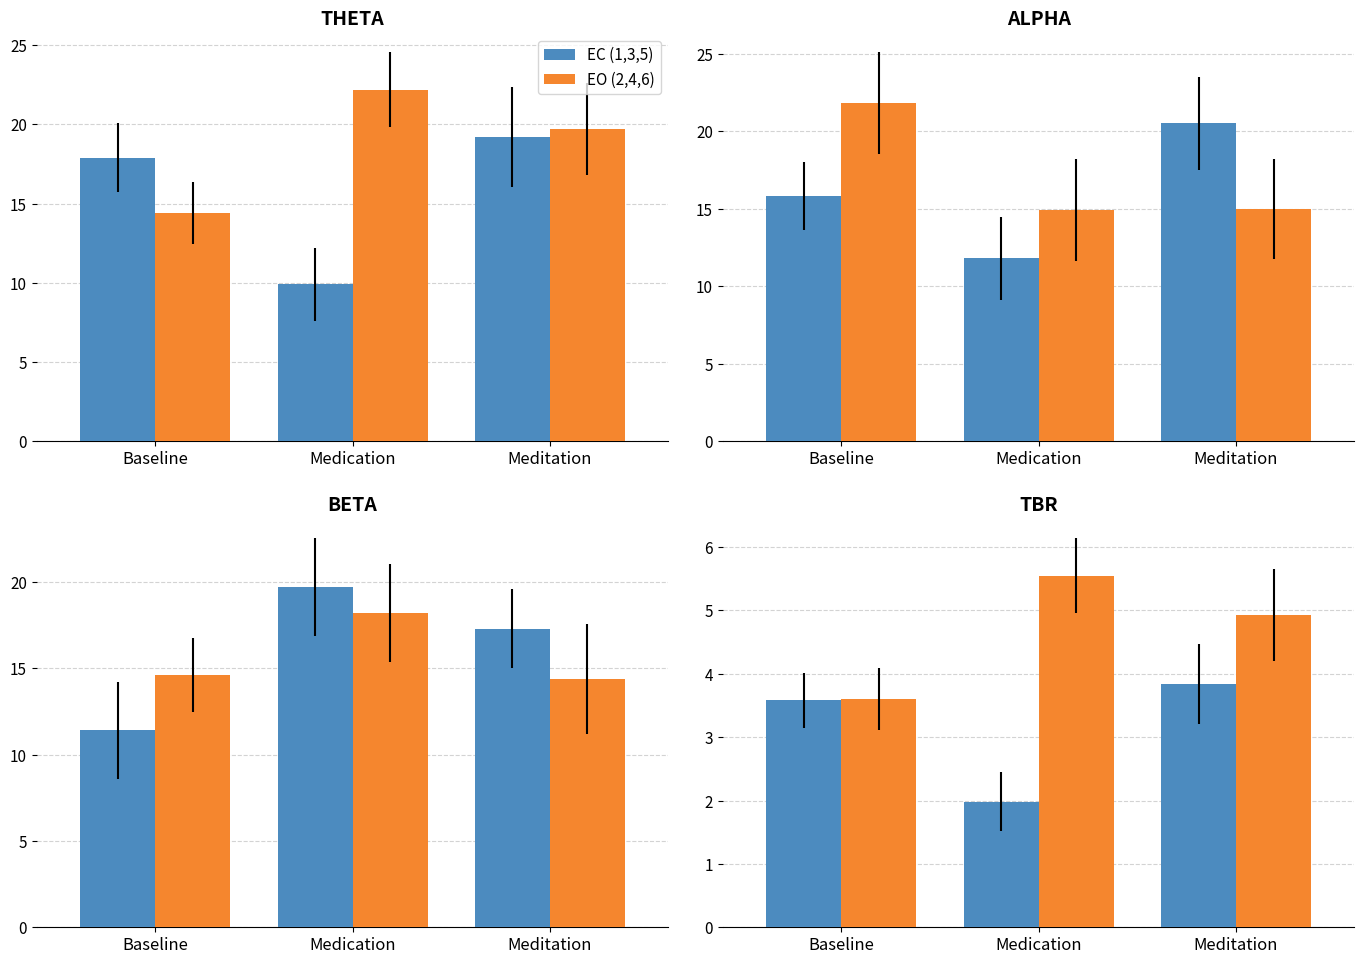

How many series are shown in this chart?

2